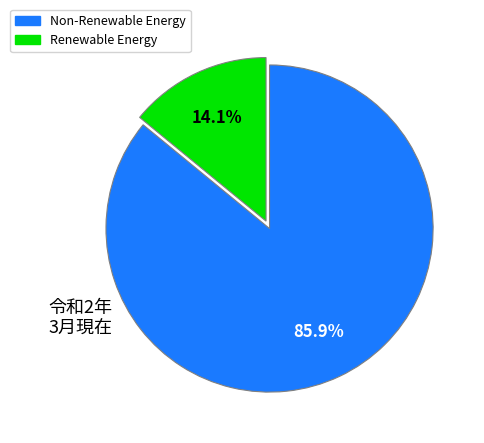

How many segments does this pie chart have?

2